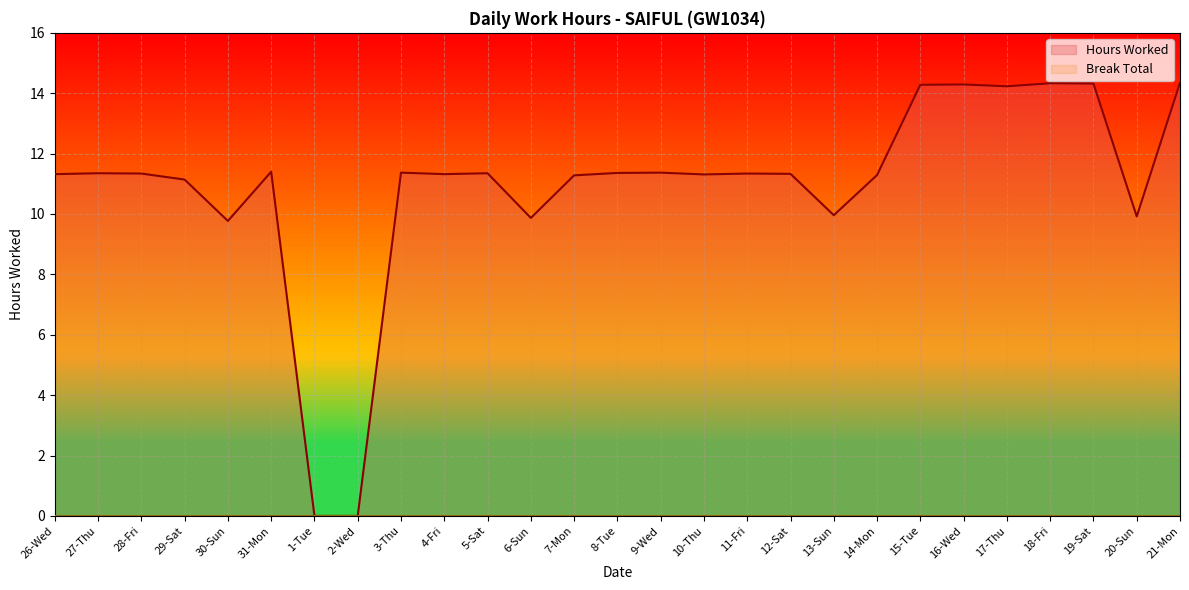

True or false: there are more than 0 points higher than both neighbors.

True